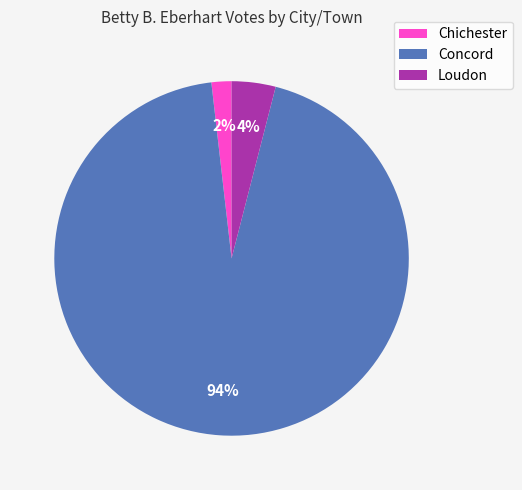

Which slice is the smallest?

Chichester